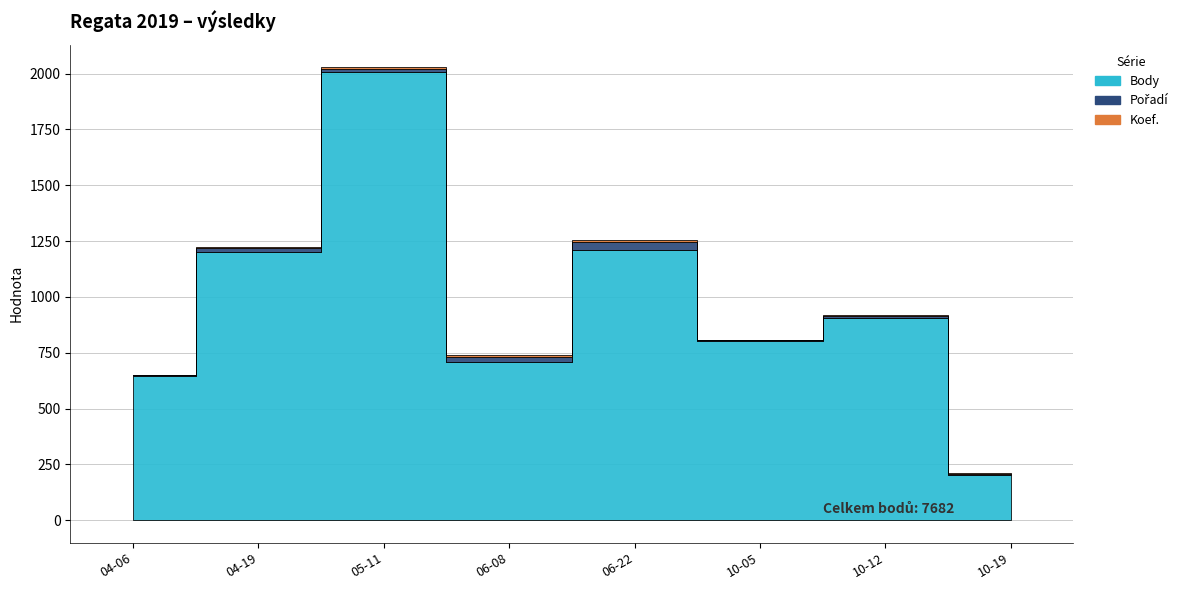

Reading right to left, extract all data points from this chart.

Body: 2019-10-19=202	2019-10-12=904	2019-10-05=804	2019-06-22=1212	2019-06-08=707	2019-05-11=2006	2019-04-19=1201	2019-04-06=646
Pořadí: 2019-10-19=7	2019-10-12=9	2019-10-05=3	2019-06-22=32	2019-06-08=25	2019-05-11=15	2019-04-19=17	2019-04-06=3
Koef.: 2019-10-19=2	2019-10-12=4	2019-10-05=2	2019-06-22=12	2019-06-08=7	2019-05-11=7	2019-04-19=7	2019-04-06=2